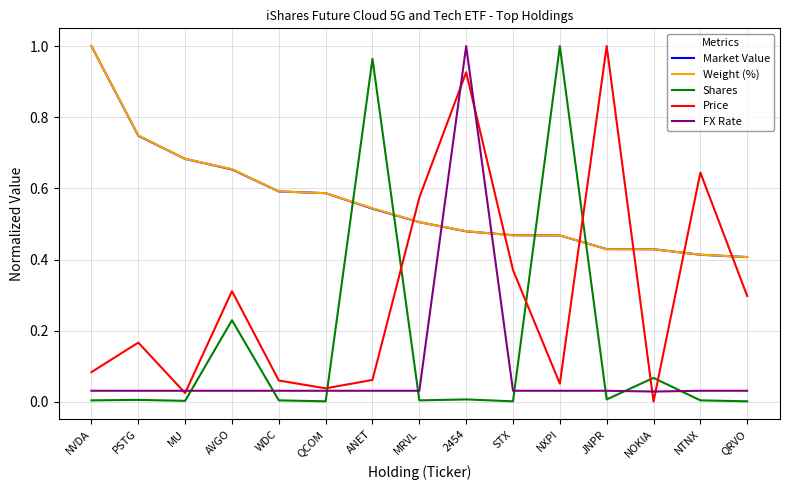

The Weight (%) series shows 1.0 at NVDA. True or false?

True